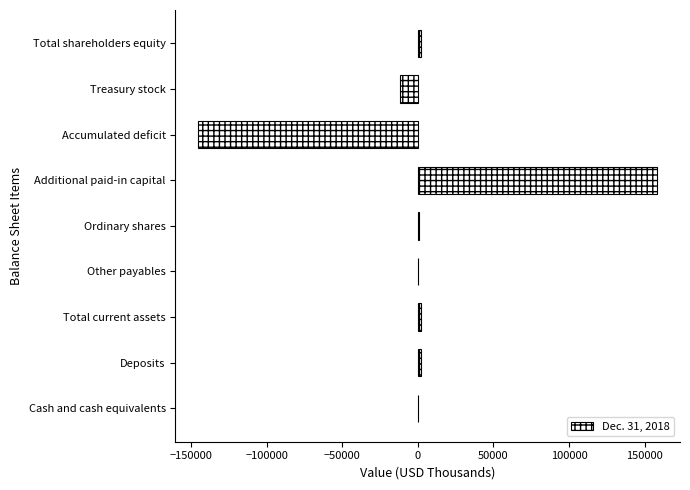

Between Cash and cash equivalents and Additional paid-in capital, which is larger?

Additional paid-in capital